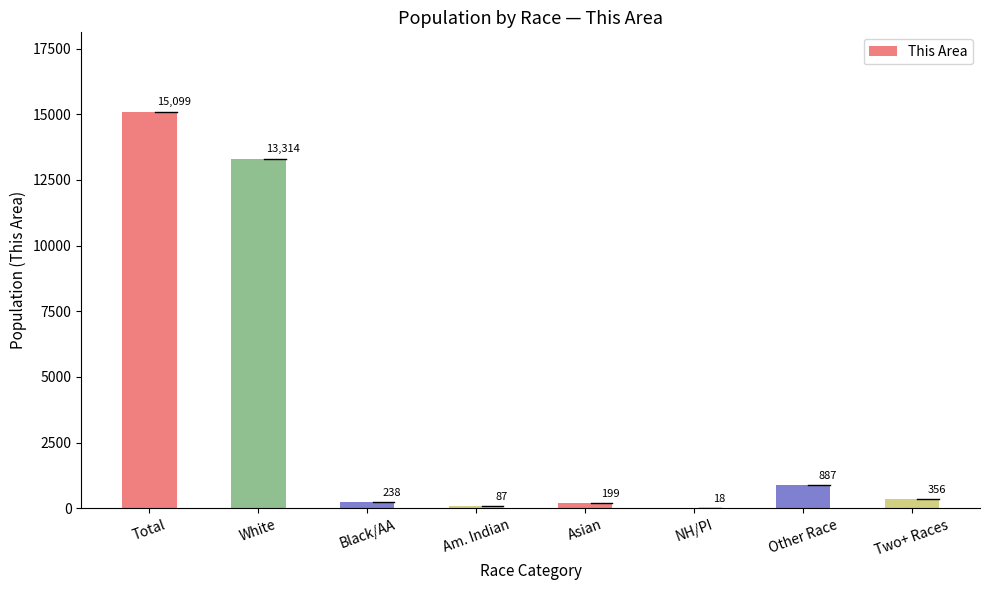

Reading left to right, what are all the values shown in this chart?

15099	13314	238	87	199	18	887	356